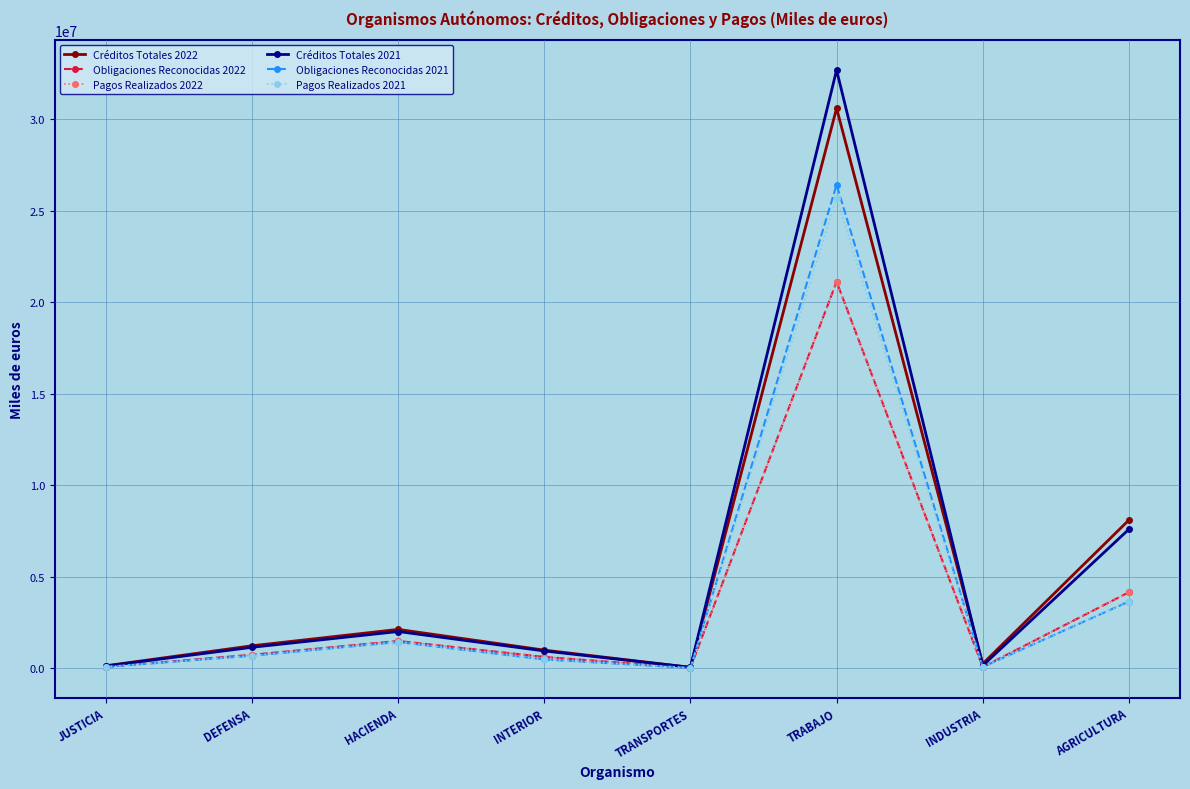

At which category does Obligaciones Reconocidas 2021 reach its first local peak?

HACIENDA